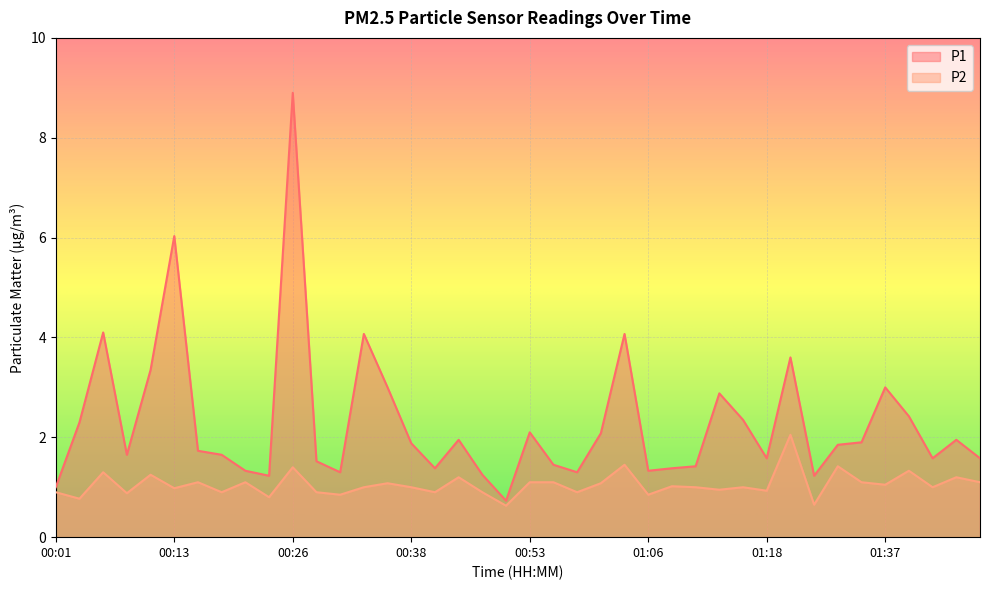

What is the maximum value shown in the chart?

8.9